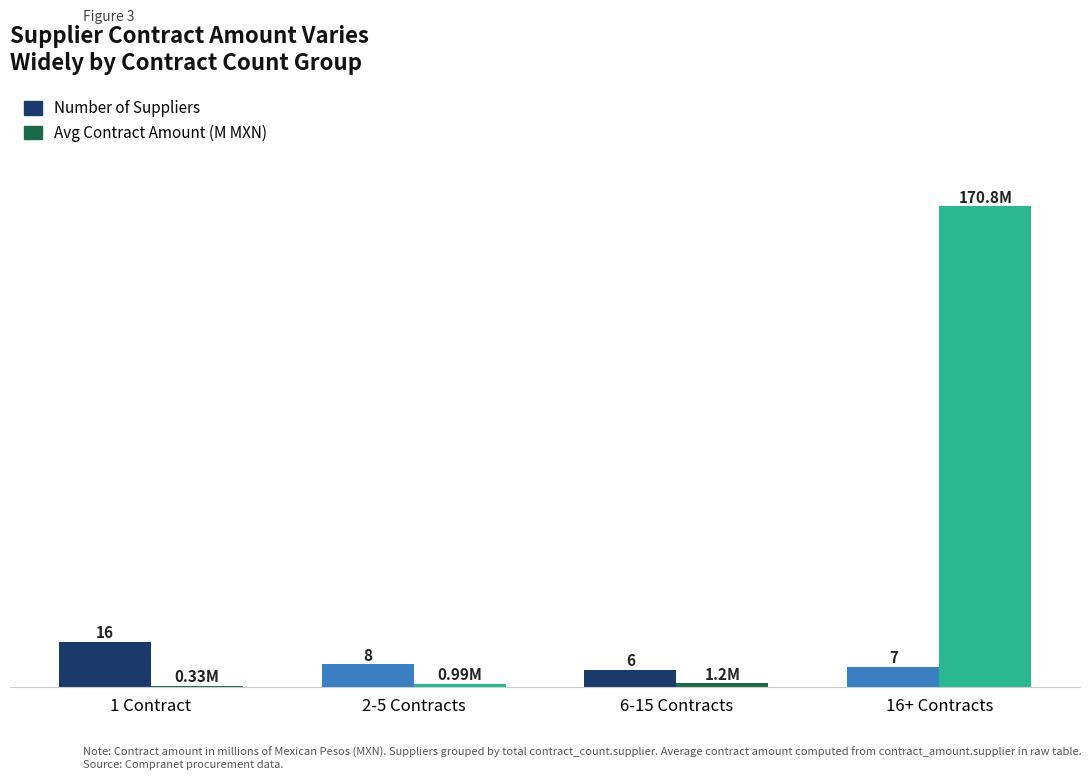

Between 1 Contract and 2-5 Contracts, which series saw the biggest shift?

Number of Suppliers